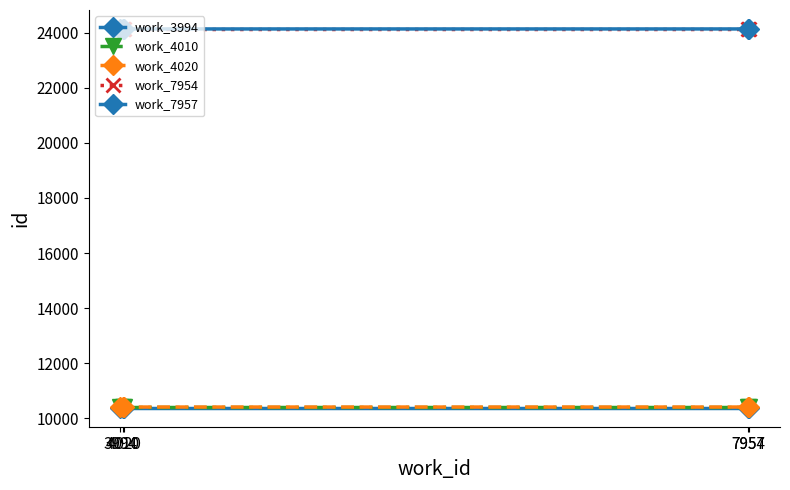

Where is work_7954 nearest to the value 24123?

3994